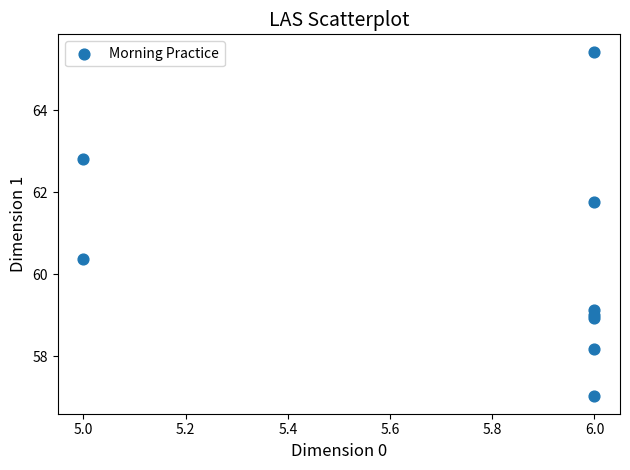

What Y value in the scatter plot is closest to 61?

60.4